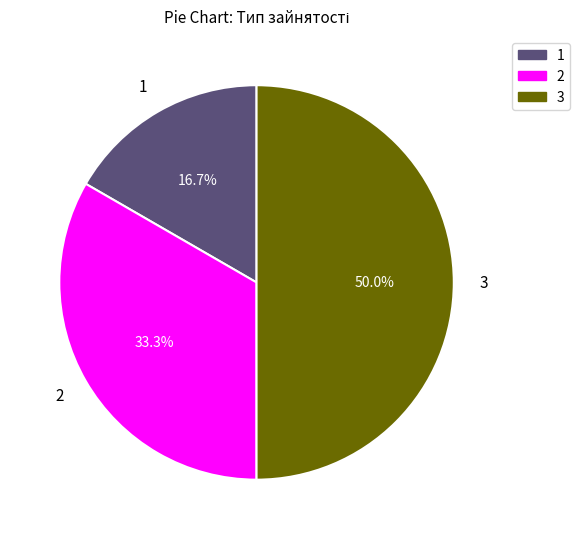

Count the number of slices in the pie.

3